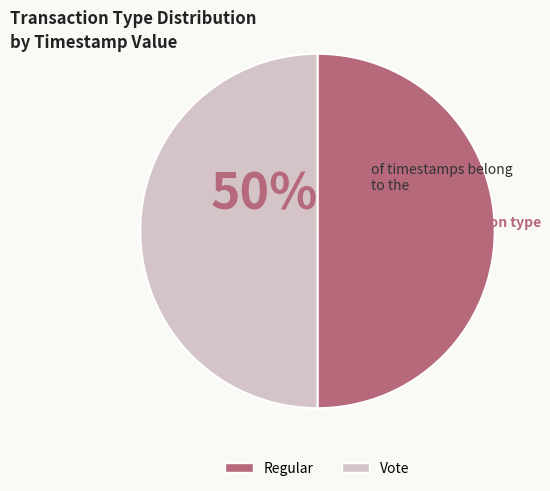

True or false: Regular accounts for 41% of the total.

False